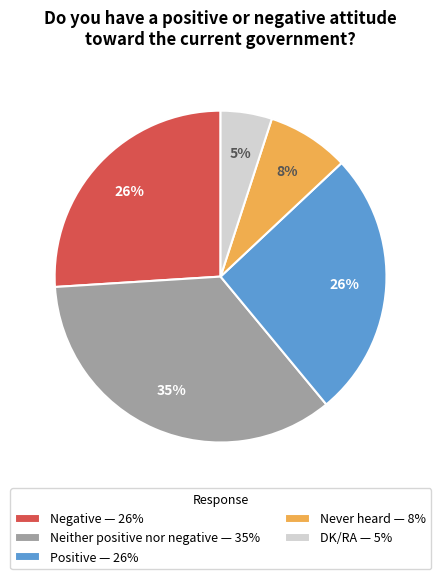

Count the number of slices in the pie.

5